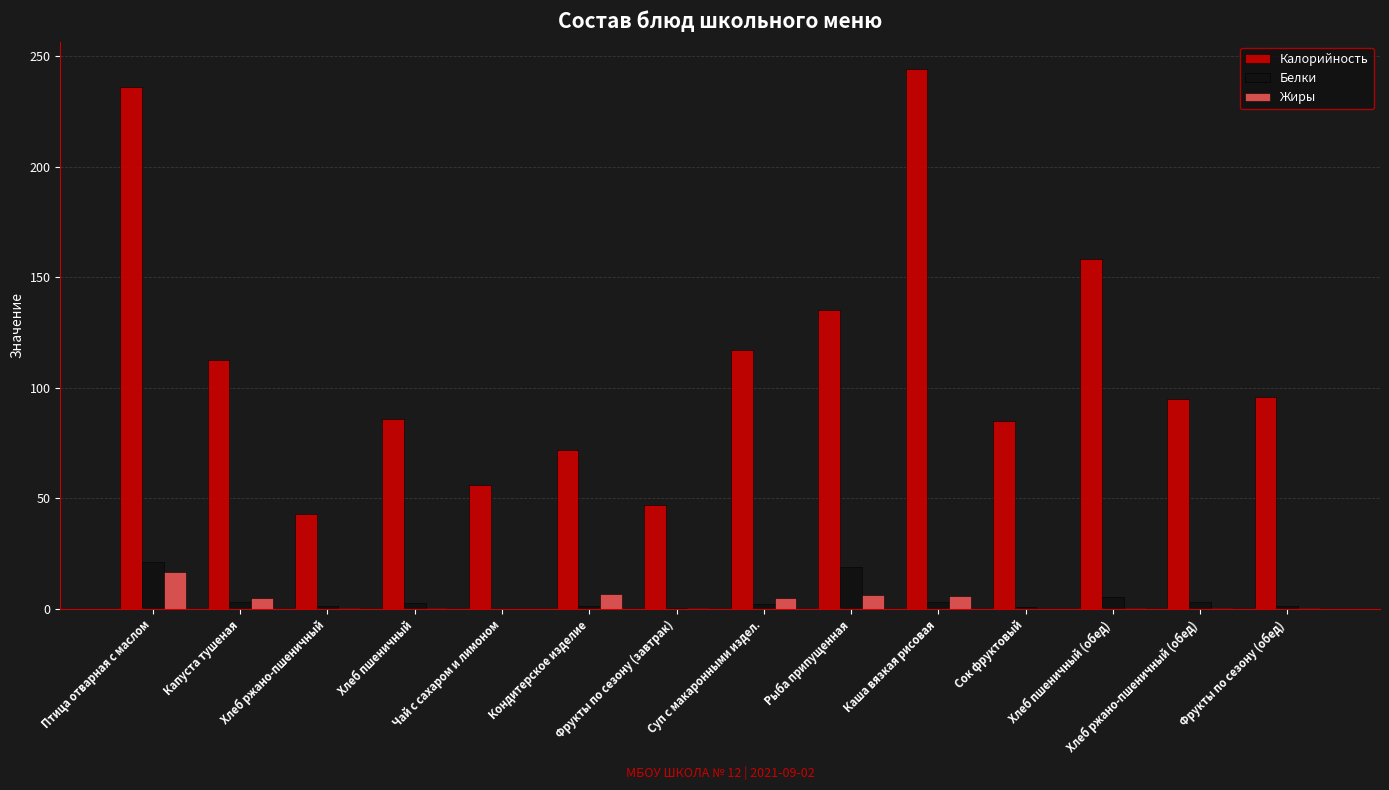

What is the sum of all Калорийность values?

1582.6